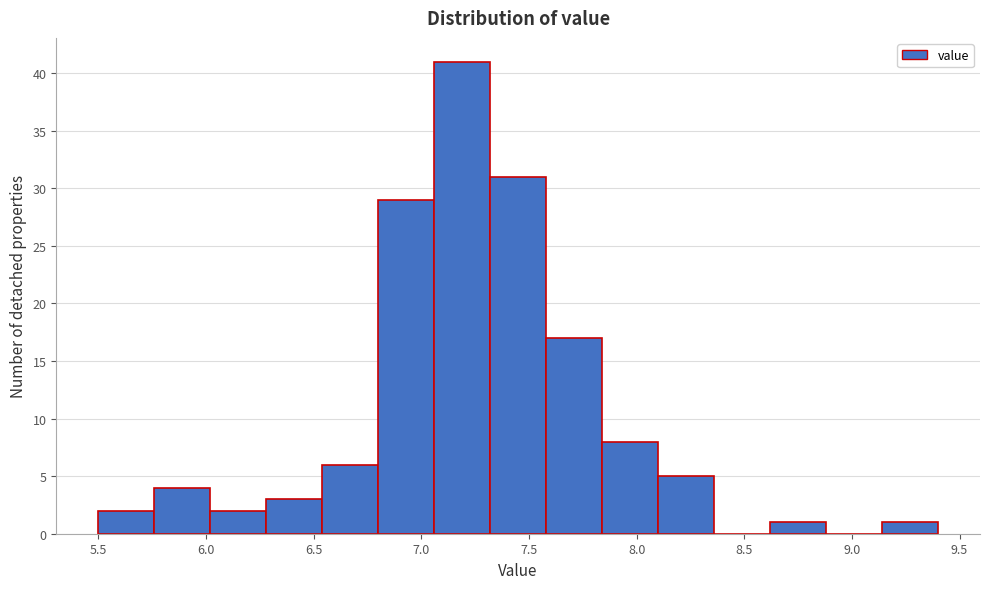

Reading left to right, list every bar in this chart as the range it spans on the x-axis followed by its height. Neither the bar edges nor the heights are printed on the chart, so give them approximately, as read against the axes.

5.50 to 5.76: 2
5.76 to 6.02: 4
6.02 to 6.28: 2
6.28 to 6.54: 3
6.54 to 6.80: 6
6.80 to 7.06: 29
7.06 to 7.32: 41
7.32 to 7.58: 31
7.58 to 7.84: 17
7.84 to 8.10: 8
8.10 to 8.36: 5
8.36 to 8.62: 0
8.62 to 8.88: 1
8.88 to 9.14: 0
9.14 to 9.40: 1